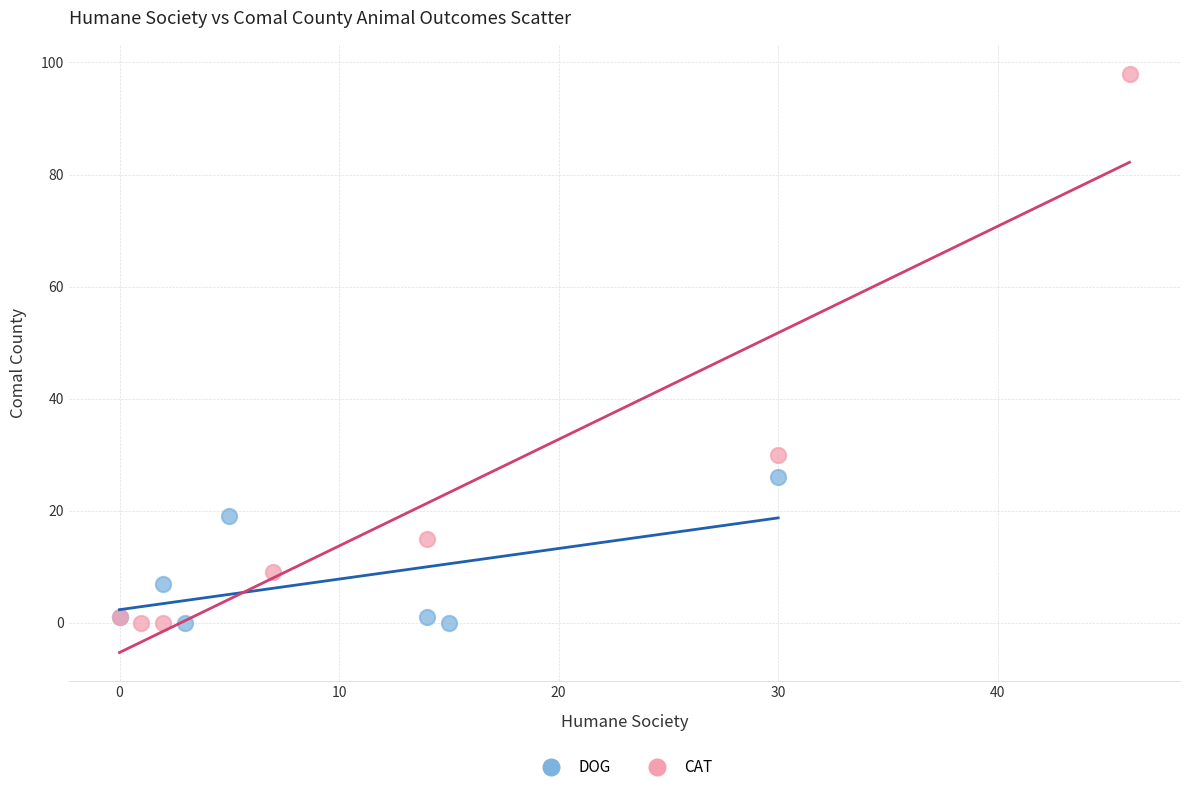

Which series contains the highest Y value?

CAT